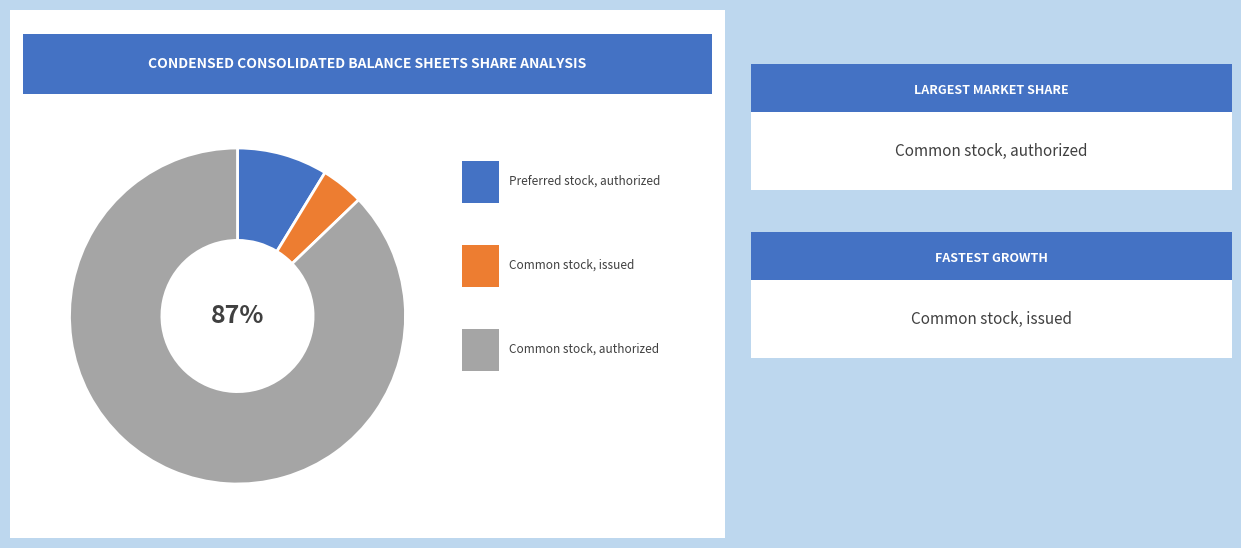

Is there a majority slice in this chart?

Yes